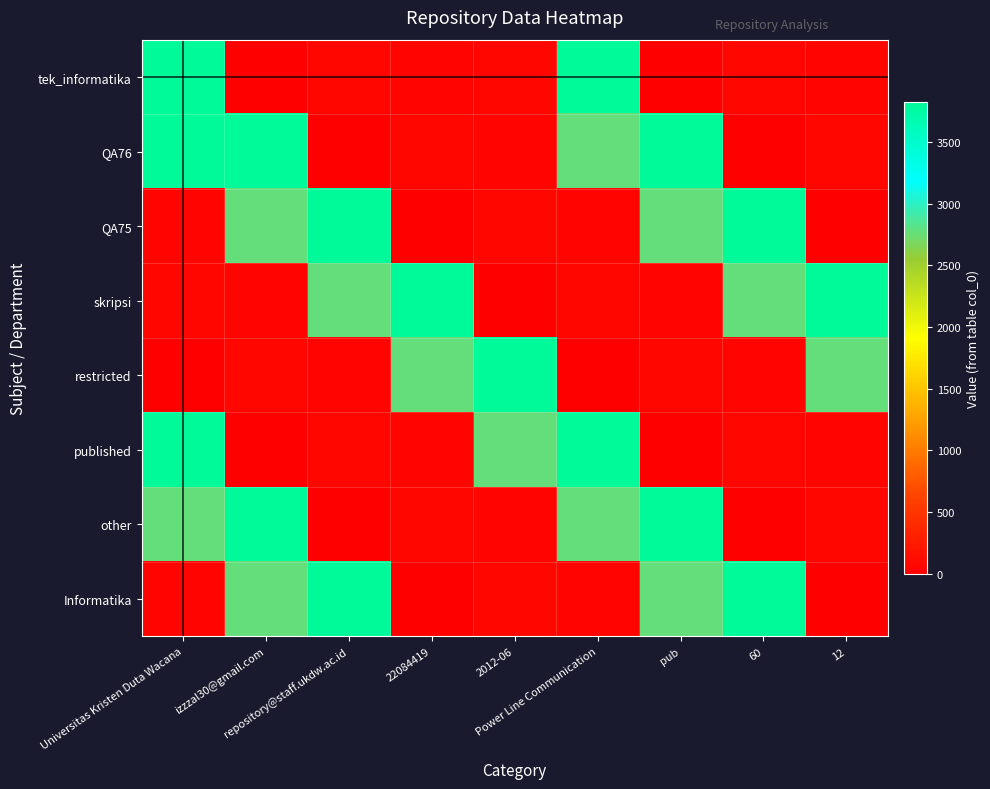

At how many categories does at least one series exceed 642?

9